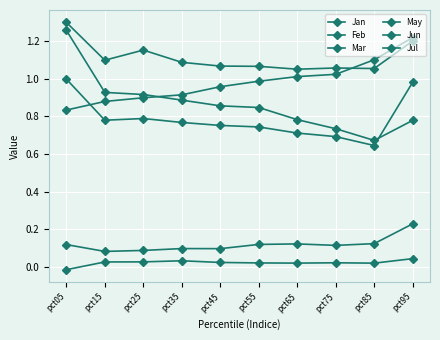

How many values in Feb are below zero?

1